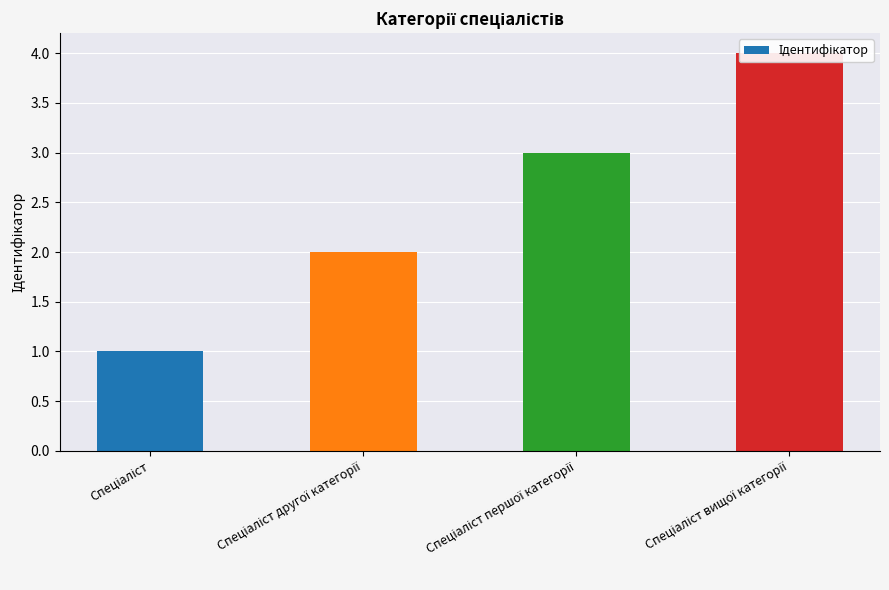

Reading right to left, what are all the values shown in this chart?

Спеціаліст вищої категорії=4	Спеціаліст першої категорії=3	Спеціаліст другої категорії=2	Спеціаліст=1